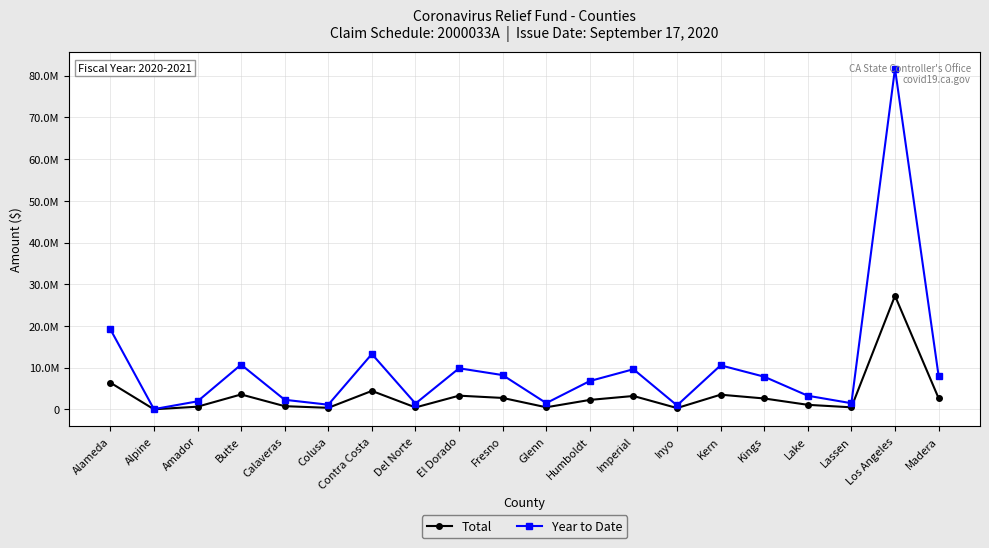

Is this an area chart (filled region under the line)?

No